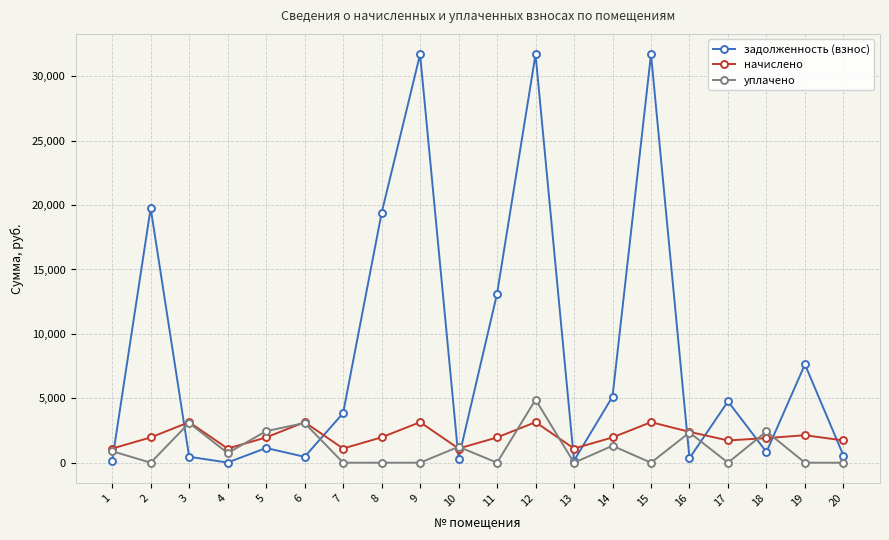

At which category does задолженность (взнос) reach its first local peak?

2